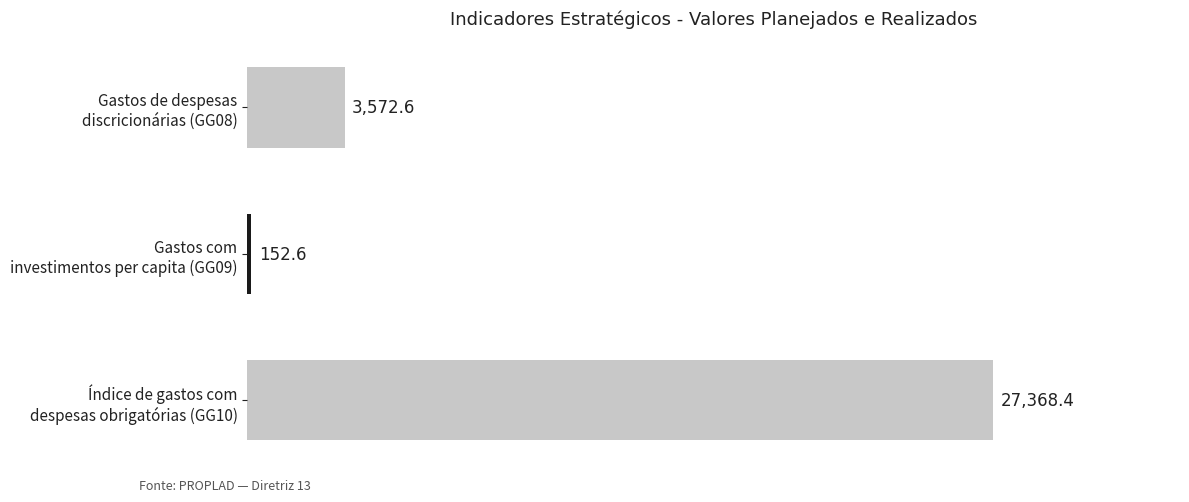

How many bars are there in total?

3